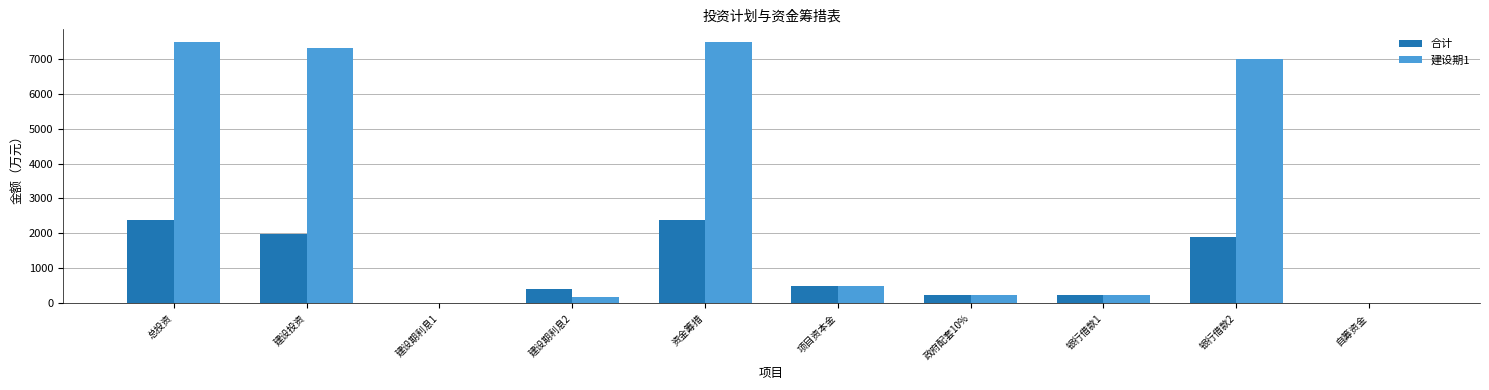

Which series has the largest total across all categories?

建设期1